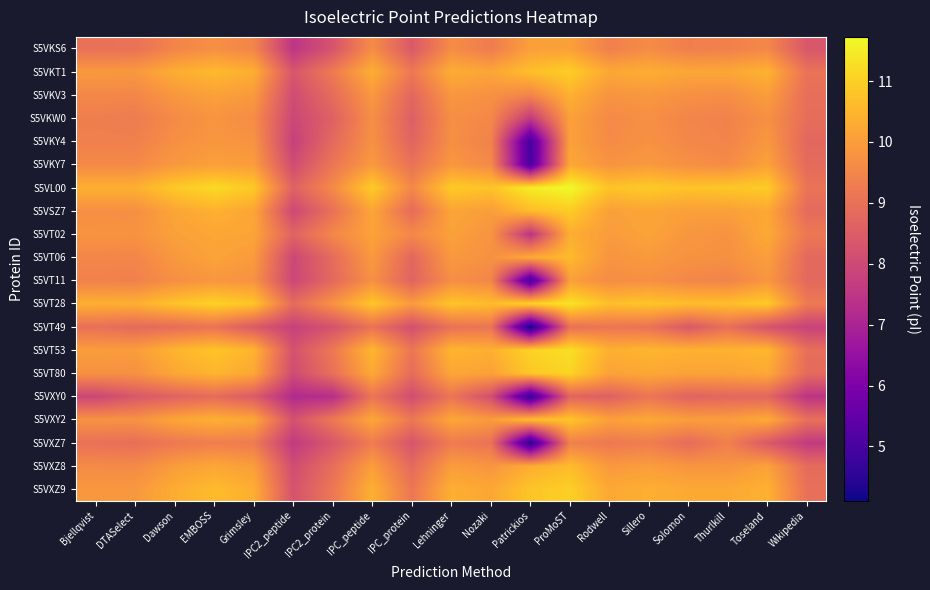

List the series in order of their peak value, highest first.

S5VL00, S5VT28, S5VT53, S5VT80, S5VXZ9, S5VKT1, S5VSZ7, S5VXY2, S5VXZ8, S5VT06, S5VKV3, S5VT02, S5VKY7, S5VKY4, S5VKS6, S5VKW0, S5VT11, S5VXZ7, S5VT49, S5VXY0